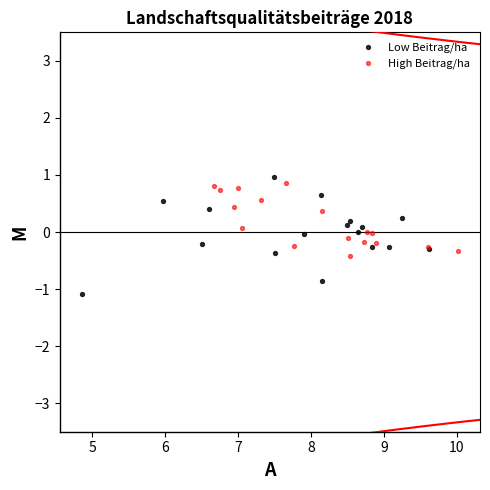

Which series contains the lowest Y value?

Low Beitrag/ha